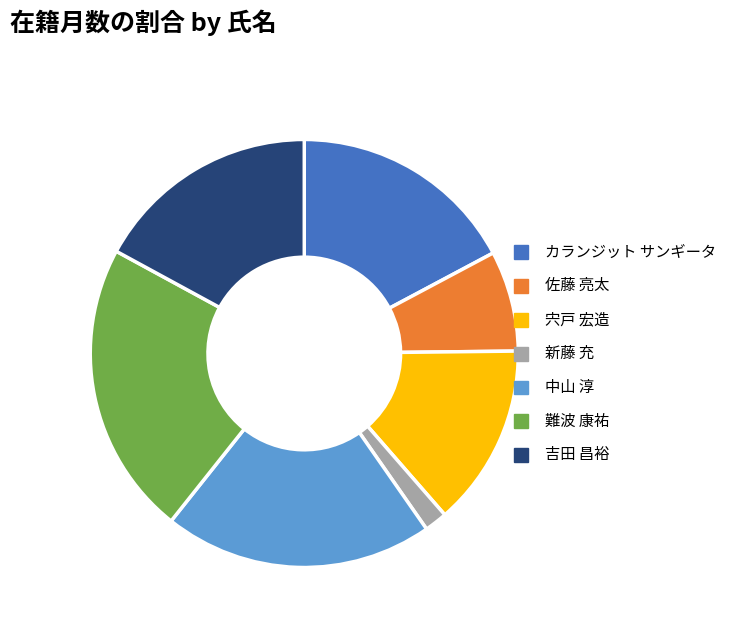

Does 中山 淳 account for over 50% of the chart?

No